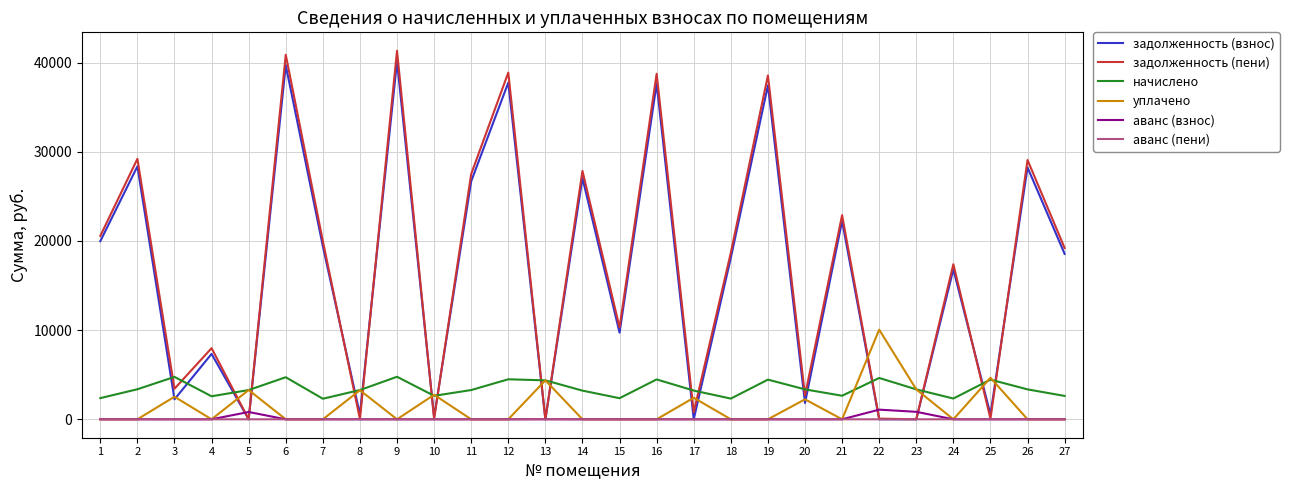

At which category does the chart reach its peak across all series?

9